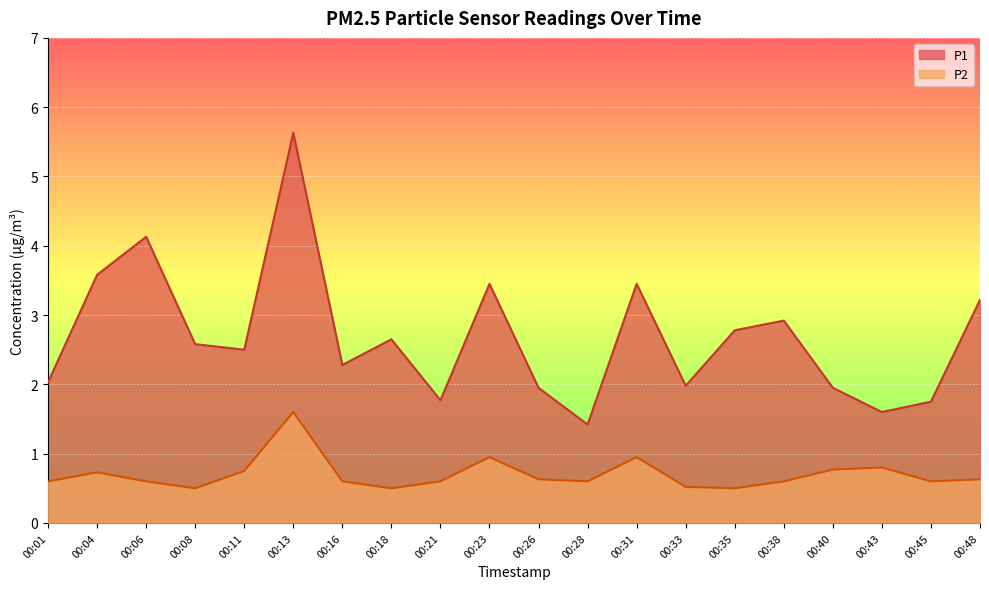

At how many categories does at least one series exceed 3?

6